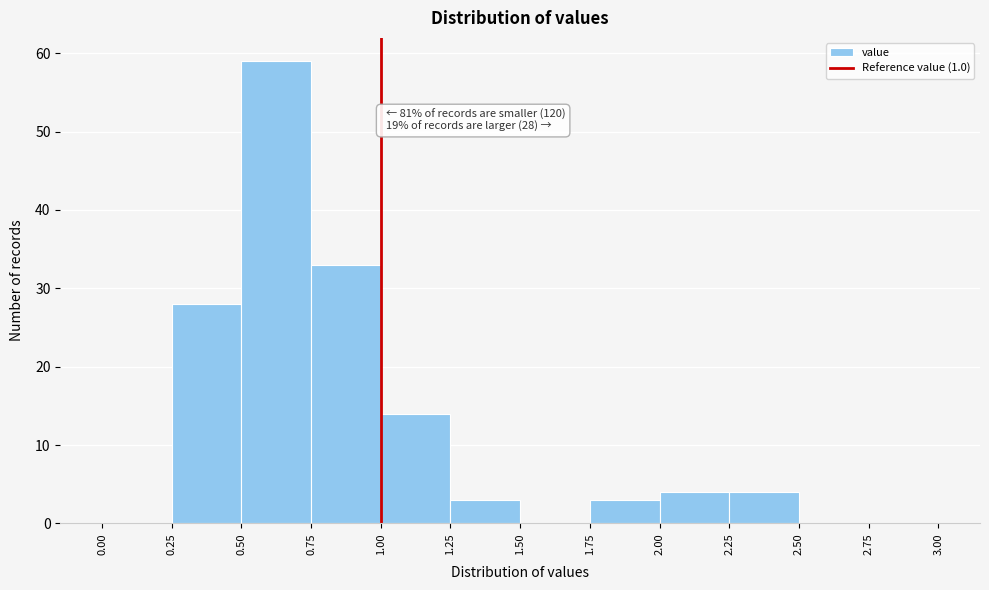

Which range on the x-axis has the tallest bar?

0.50 to 0.75